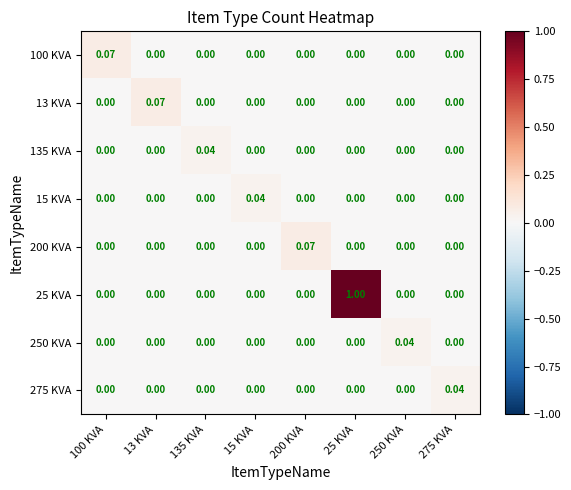

List the series in order of their peak value, highest first.

25 KVA, 100 KVA, 13 KVA, 200 KVA, 135 KVA, 15 KVA, 250 KVA, 275 KVA